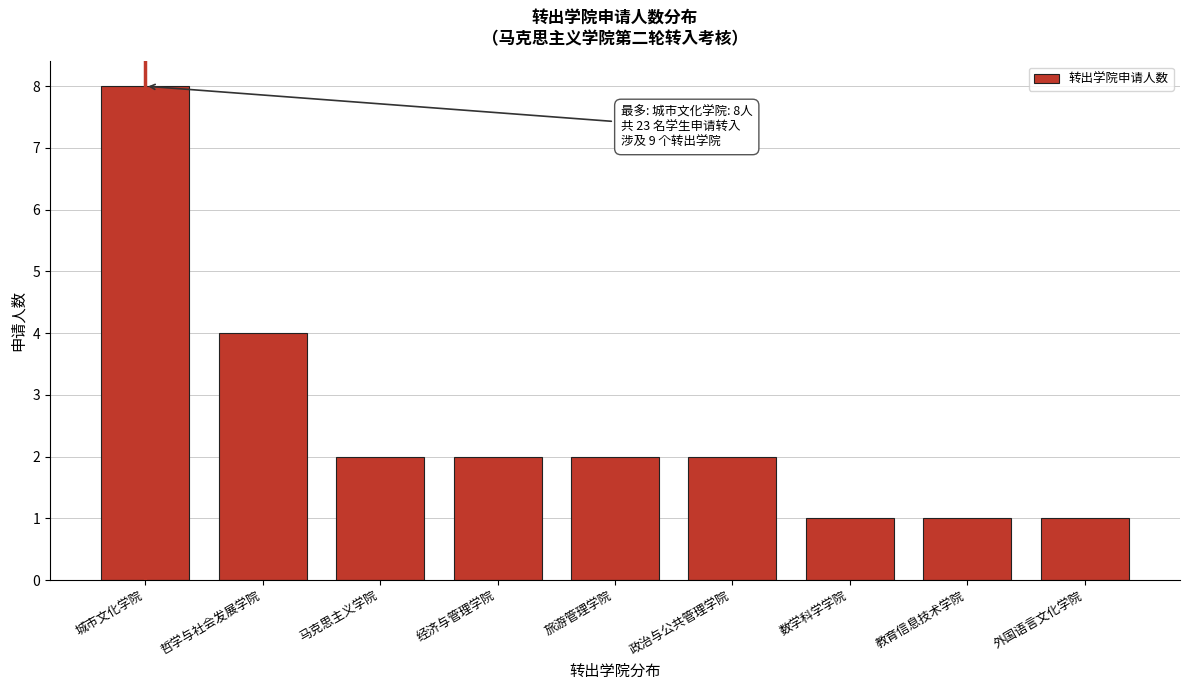

Reading left to right, what are all the values shown in this chart?

城市文化学院=8	哲学与社会发展学院=4	马克思主义学院=2	经济与管理学院=2	旅游管理学院=2	政治与公共管理学院=2	数学科学学院=1	教育信息技术学院=1	外国语言文化学院=1